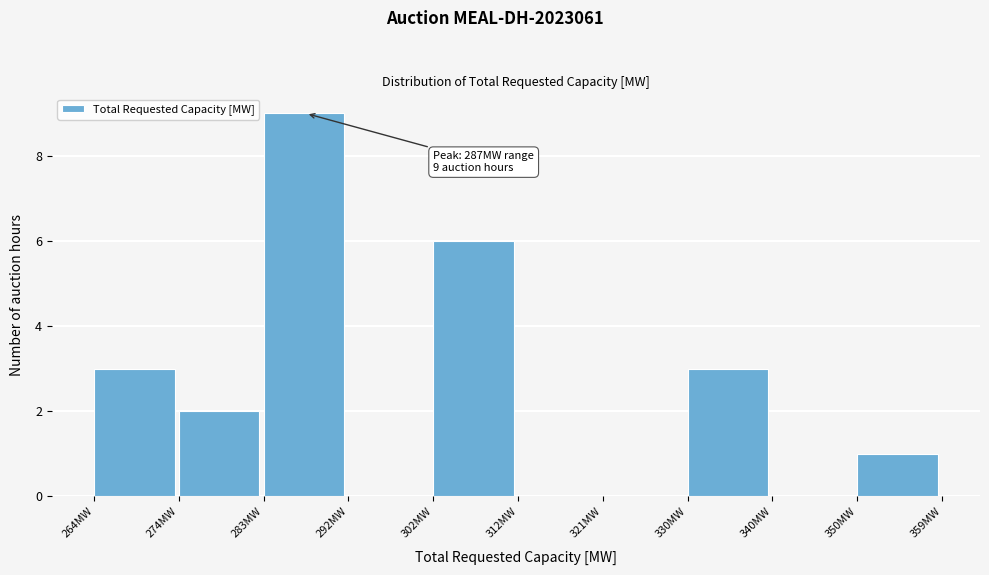

Over which range of the x-axis is the bar tallest?

283.0 to 292.5